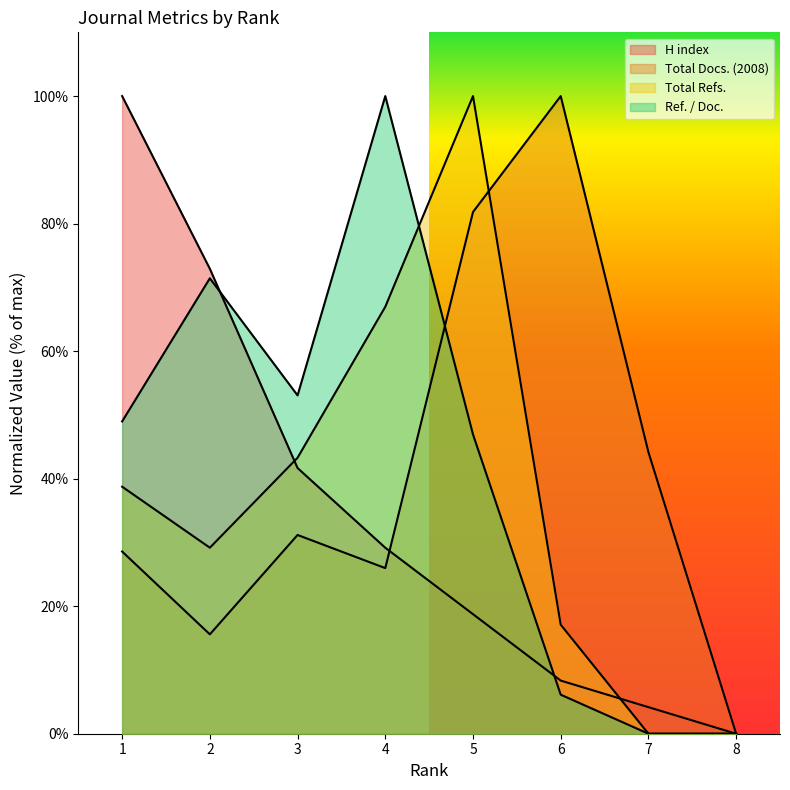

Which has a higher value, 1 or 3?

1